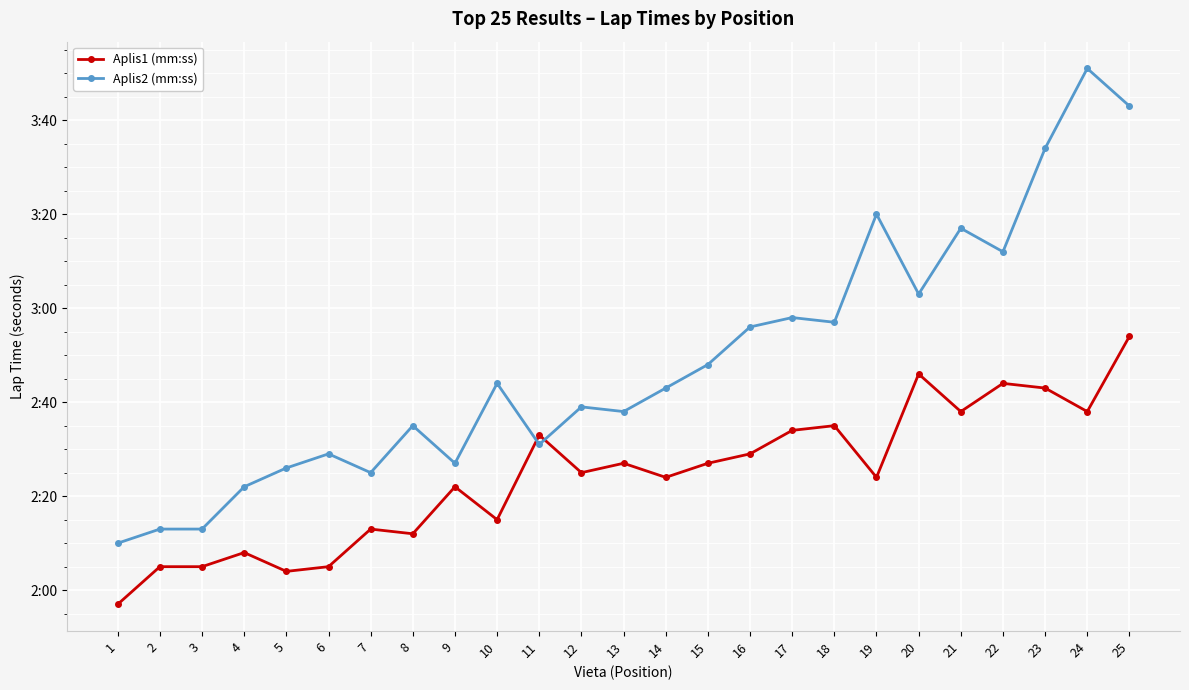

The Aplis2 (mm:ss) series shows 214 at 23. True or false?

True